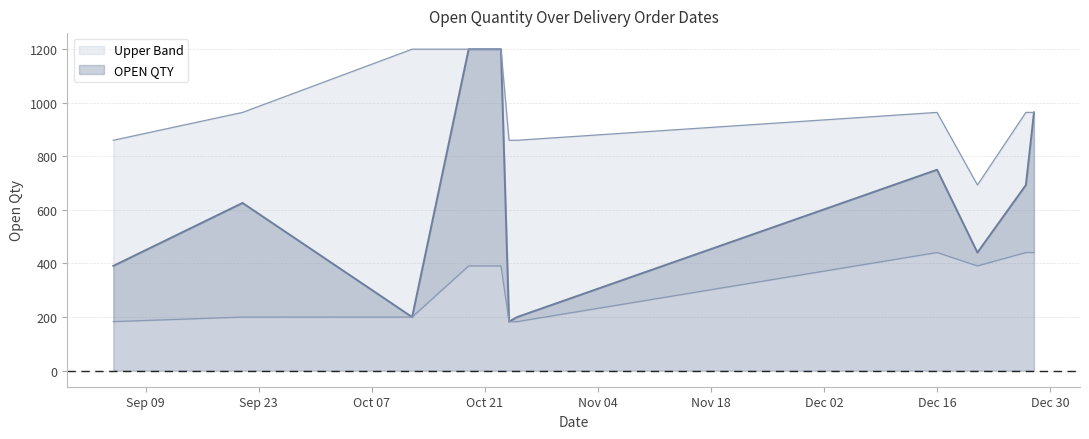

What is the value of the Lower Band point at the 4th from the left?

391